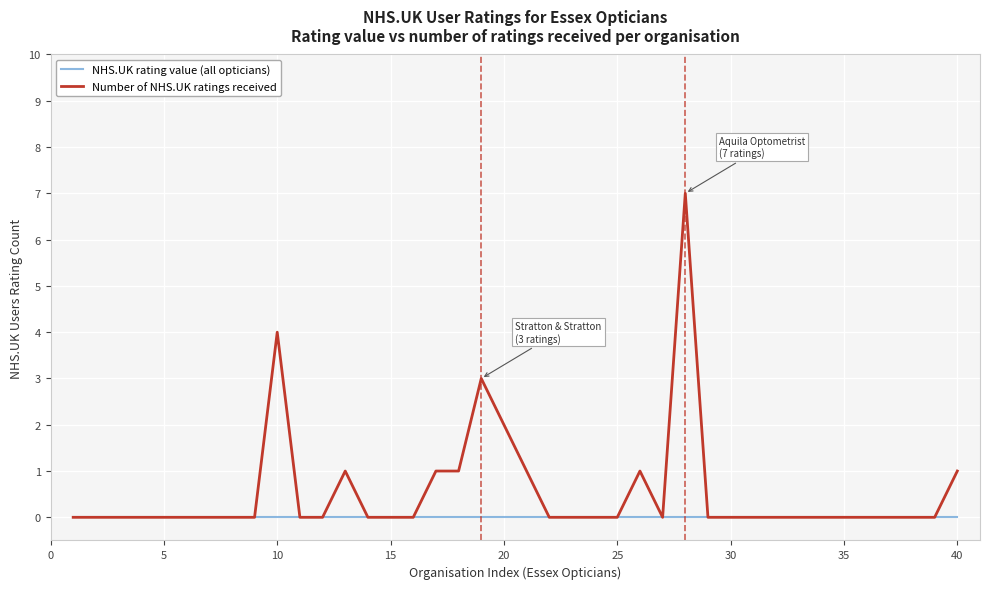

Rank the series by their maximum value, from lowest to highest.

NHS.UK rating value (all opticians), Number of NHS.UK ratings received